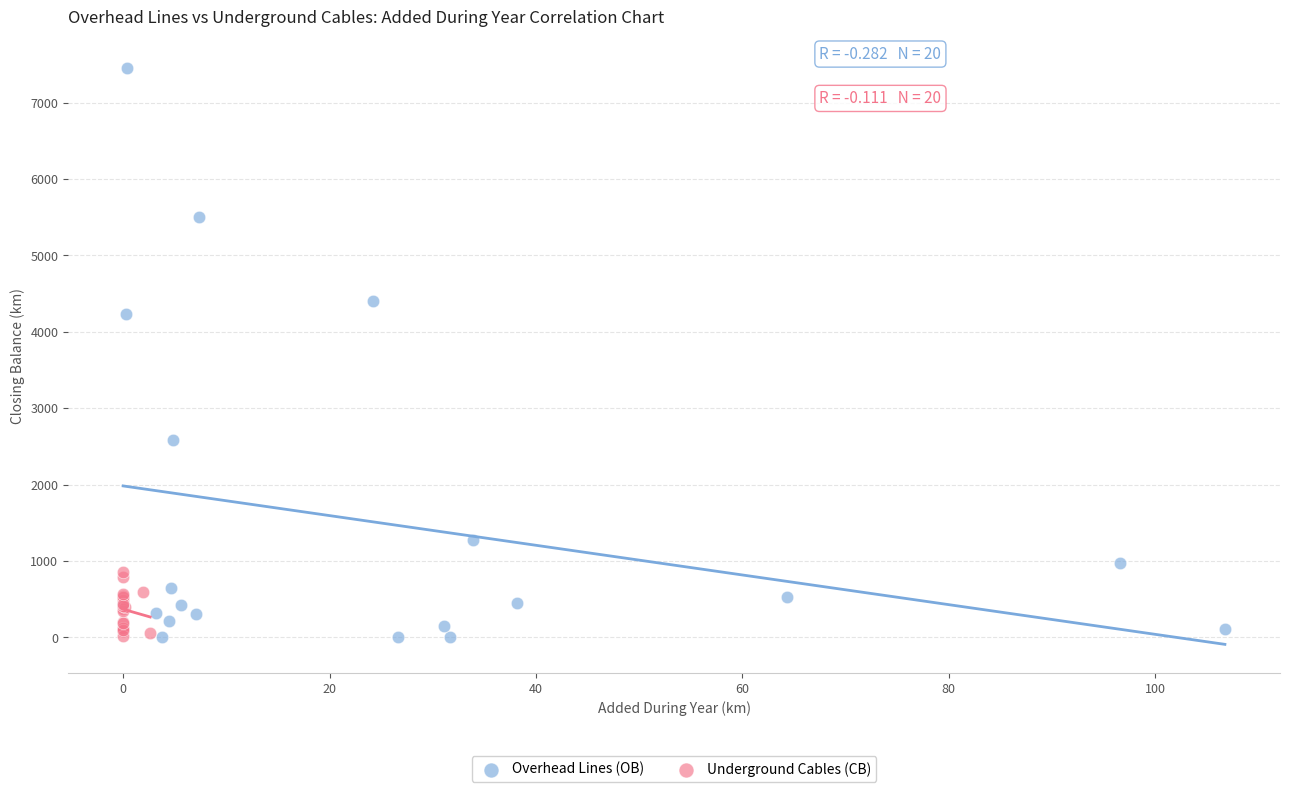

Which series reaches the maximum Y coordinate?

Overhead Lines (OB)